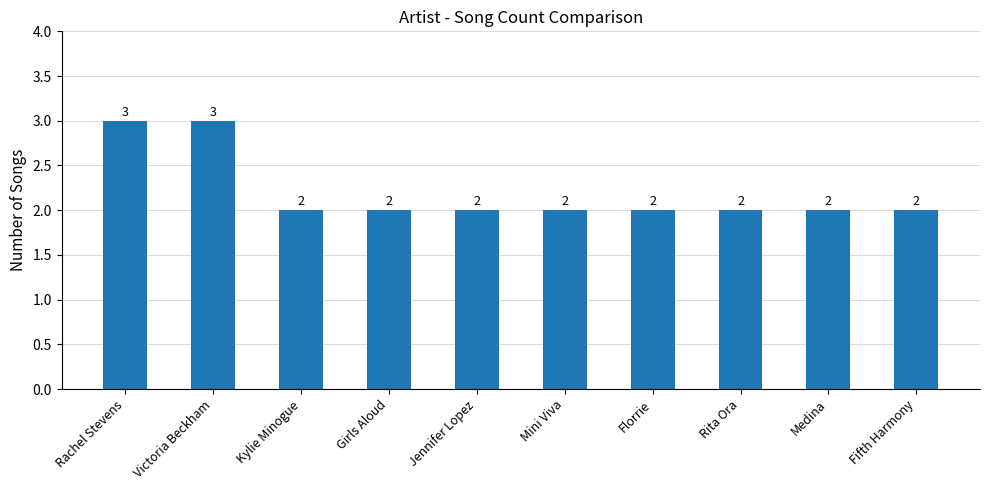

Does the chart contain stacked bars?

No